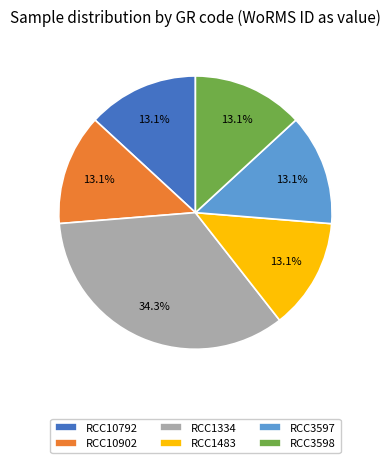

What percentage is the RCC1334 slice, to the nearest percent?

34%